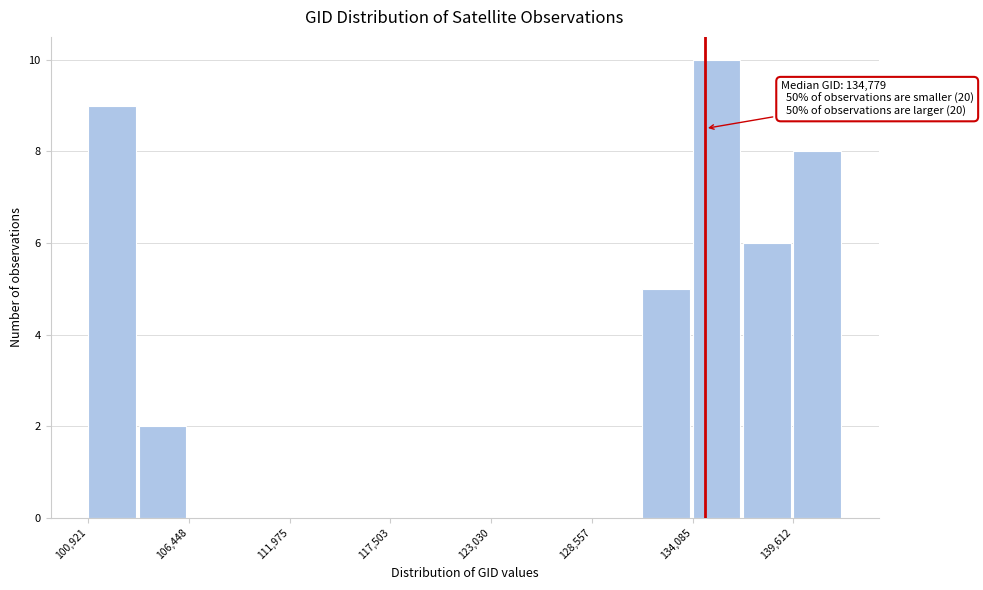

Around what value on the x-axis is the tallest bar? Give the approximate position of its centre, as read against the axis.

135000